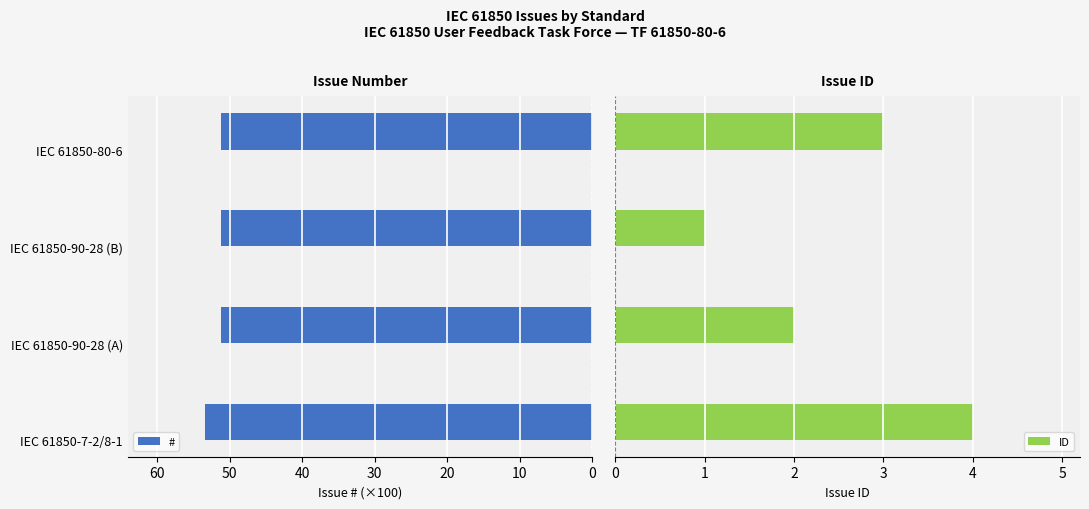

Which series has the widest spread of values?

ID